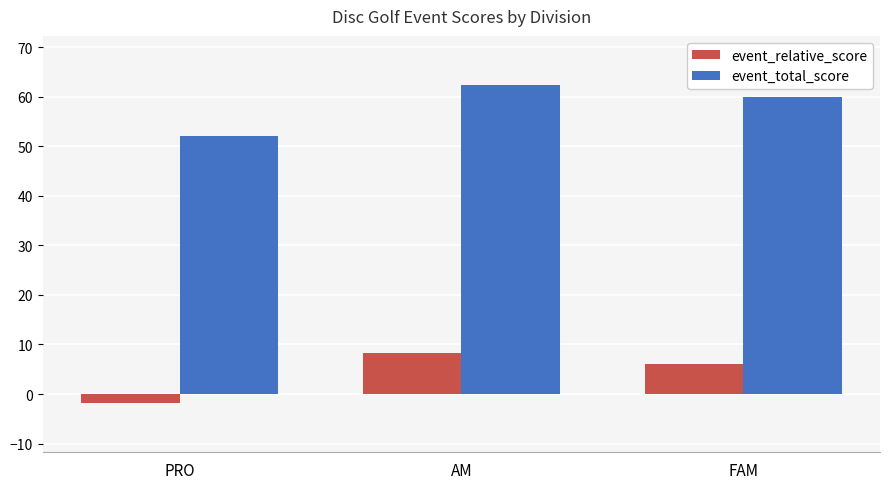

List the series in order of their overall mean, lowest first.

event_relative_score, event_total_score